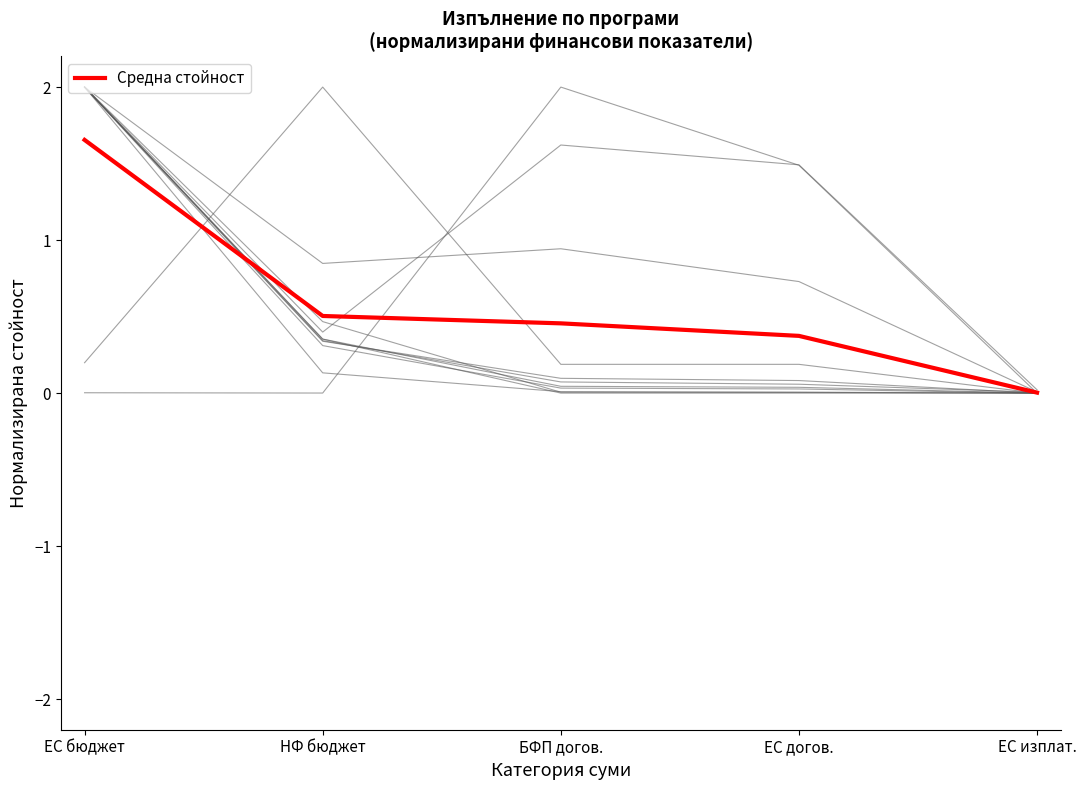

Rank the categories by value from highest to lowest.

ЕС бюджет, НФ бюджет, БФП догов., ЕС догов., ЕС изплат.